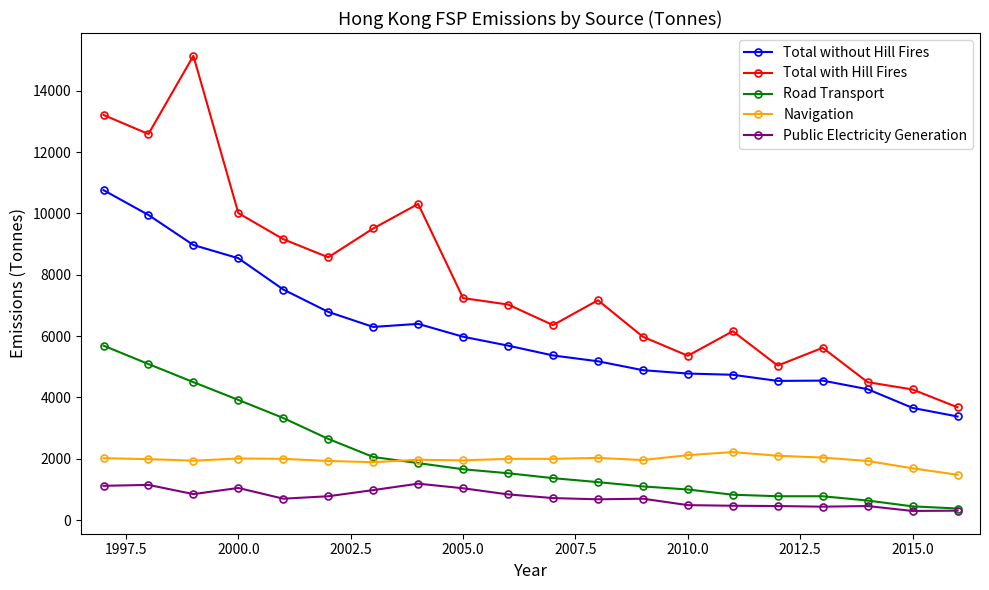

Which series has the largest total across all categories?

Total with Hill Fires